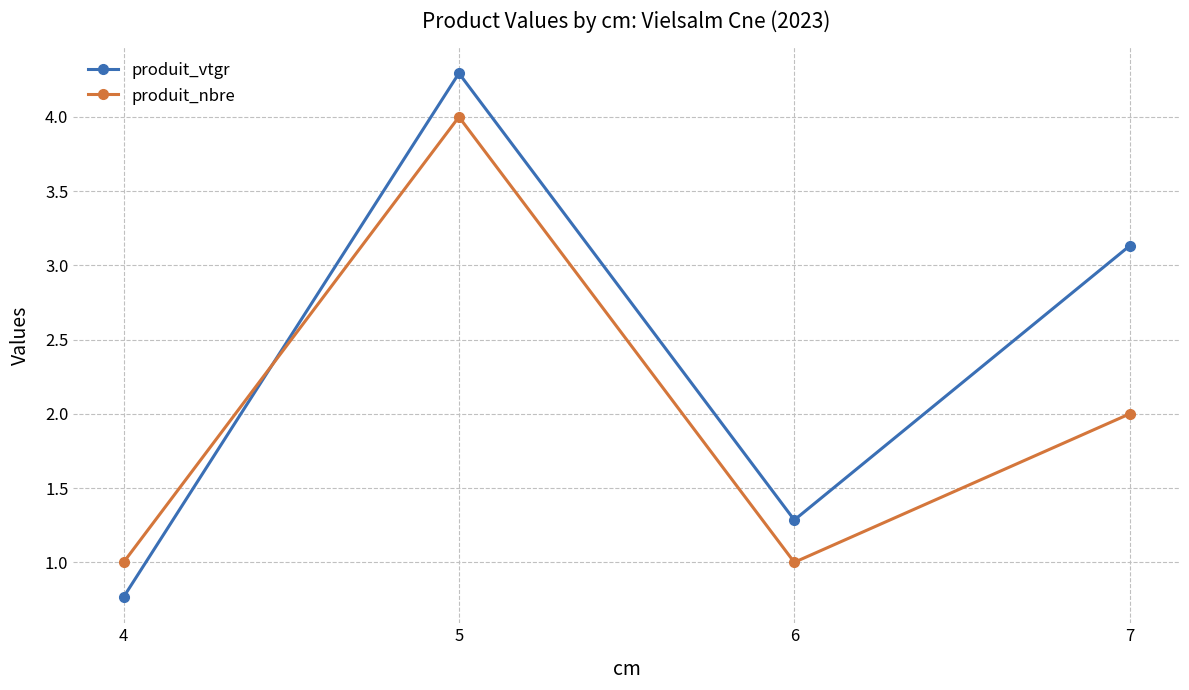

What is the difference between the produit_nbre values at 5 and 7?

2.0